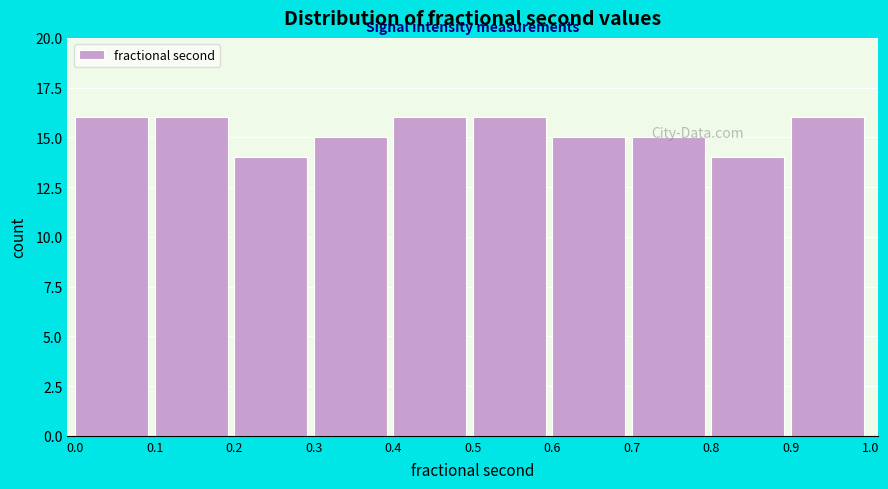

Reading left to right, transcribe this chart: for each bar, give the range it covers on the x-axis and its height. The values are not printed on the chart, so give them approximately, as read against the axis.

0.0 to 0.1: 16
0.1 to 0.2: 16
0.2 to 0.3: 14
0.3 to 0.4: 15
0.4 to 0.5: 16
0.5 to 0.6: 16
0.6 to 0.7: 15
0.7 to 0.8: 15
0.8 to 0.9: 14
0.9 to 1.0: 16